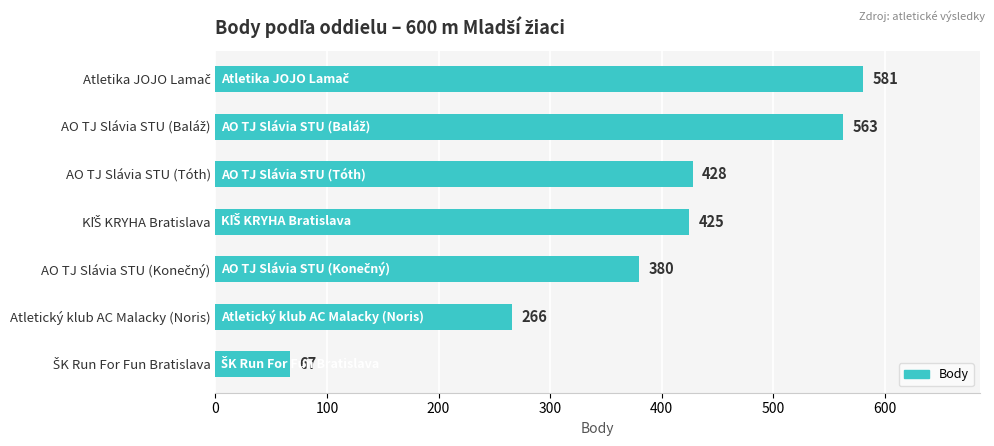

The chart shows a value of 428 at AO TJ Slávia STU (Tóth). True or false?

True